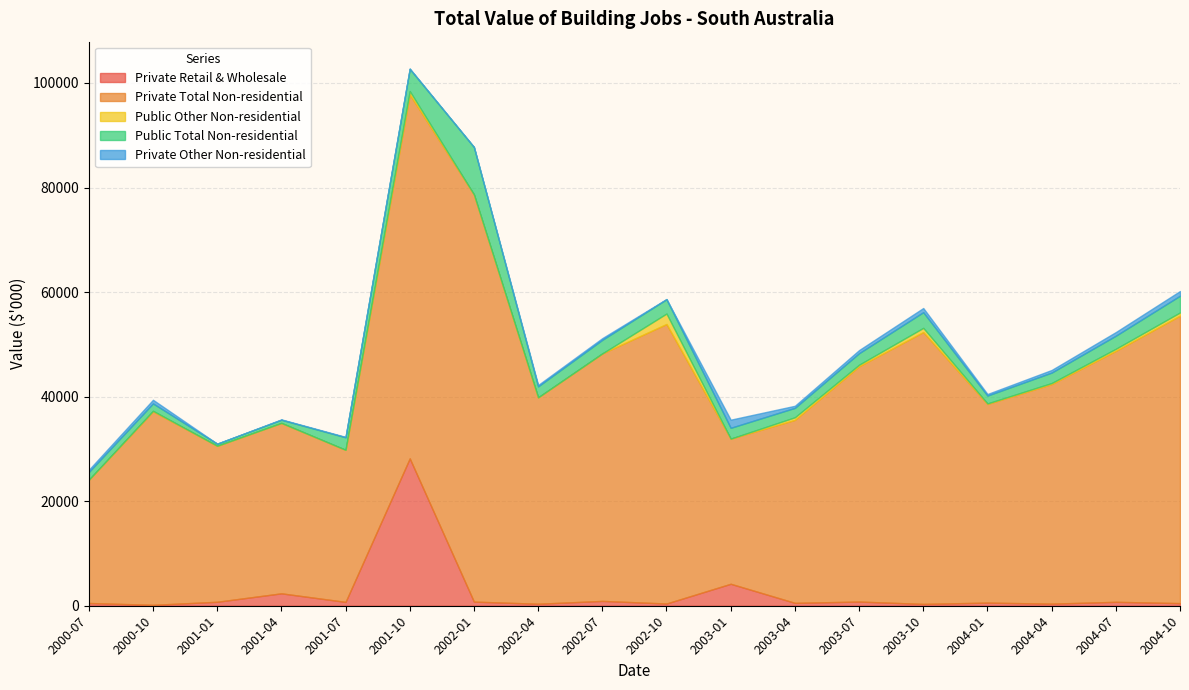

What is the spread (max minus min) of values at 2002-01?

77891